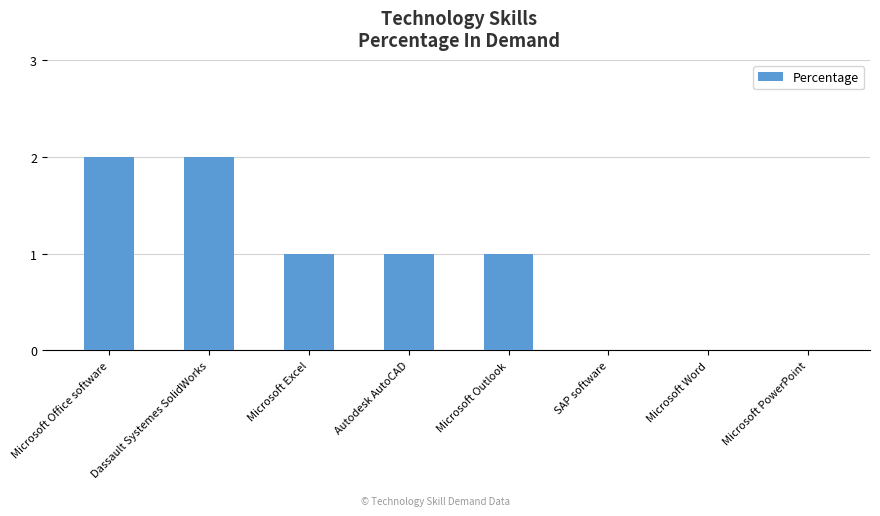

What value does the data have at Microsoft Excel?

1